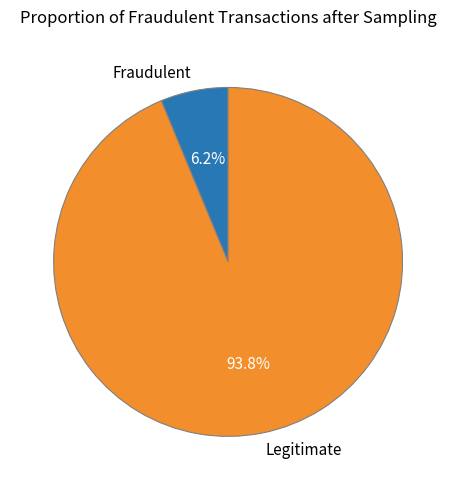

Rank the categories by value from lowest to highest.

Fraudulent, Legitimate